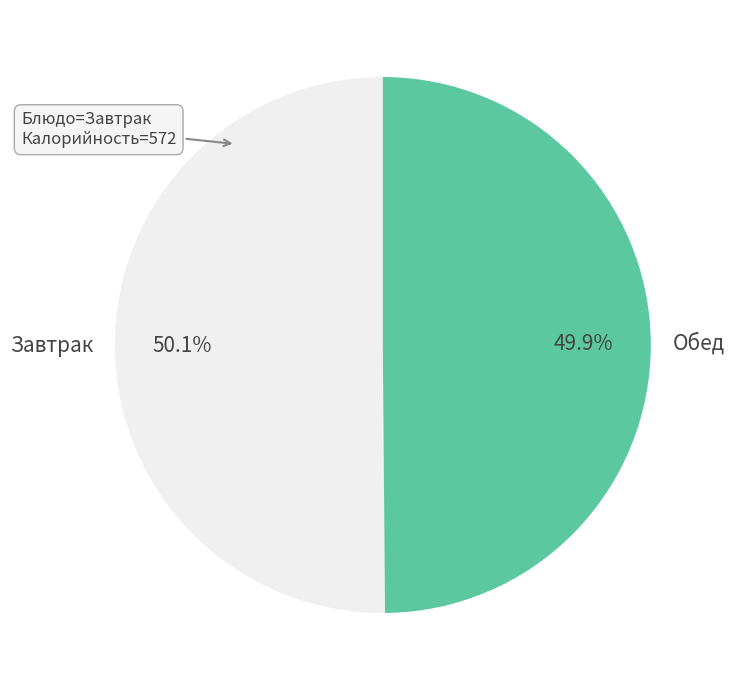

How many segments does this pie chart have?

2